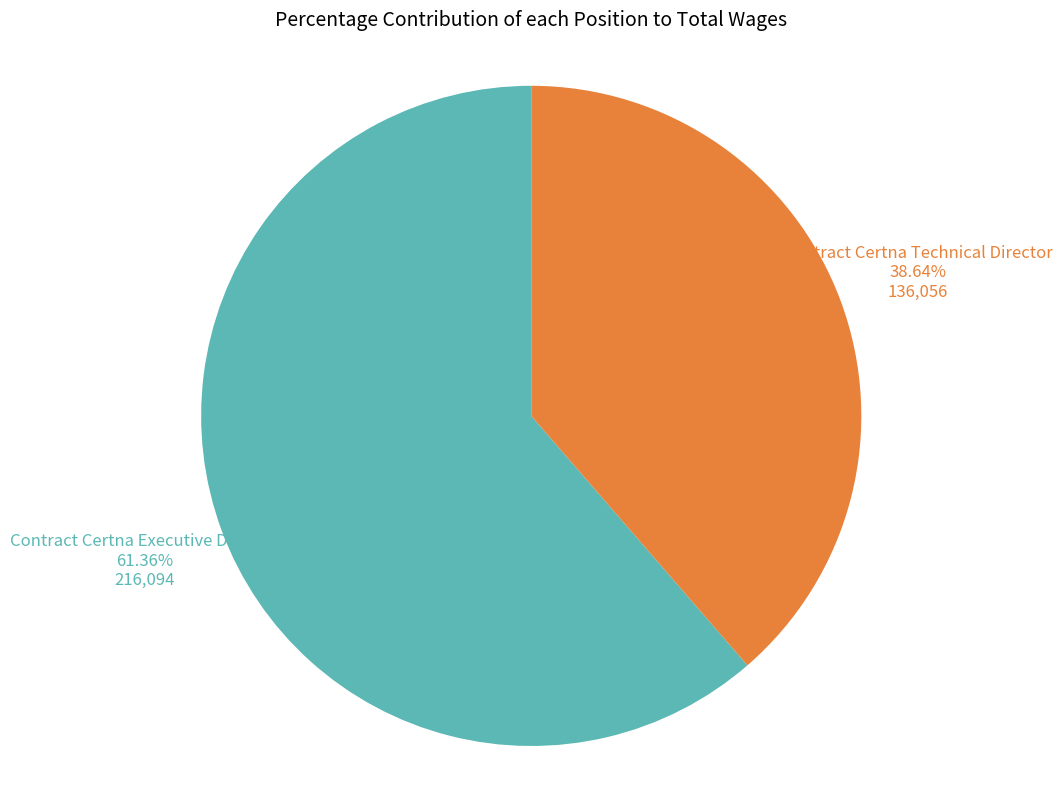

To the nearest percent, what is the difference between the largest and smallest slice percentages?

23%